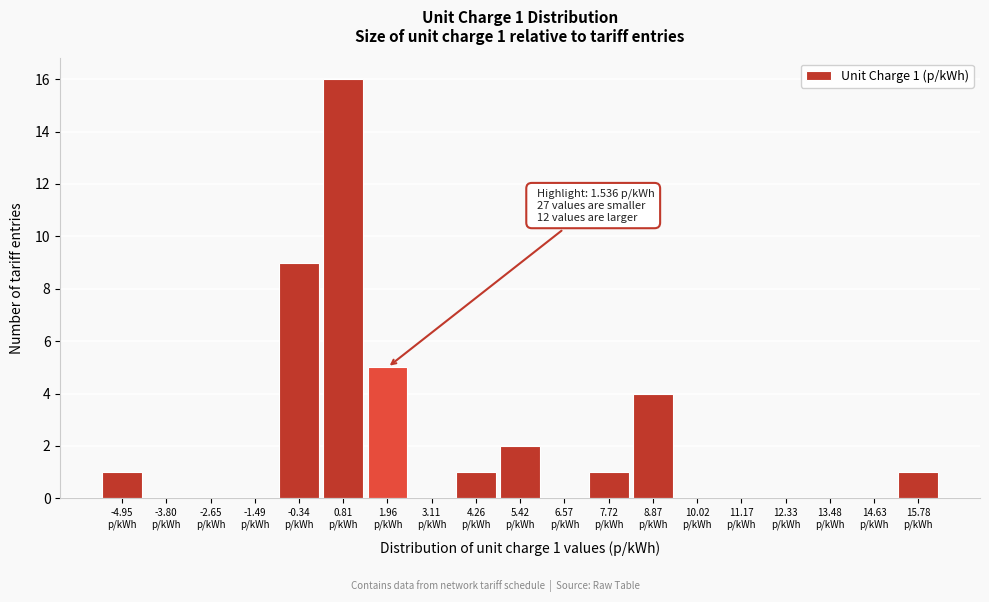

Over which range of the x-axis is the bar tallest?

0.2 to 1.4